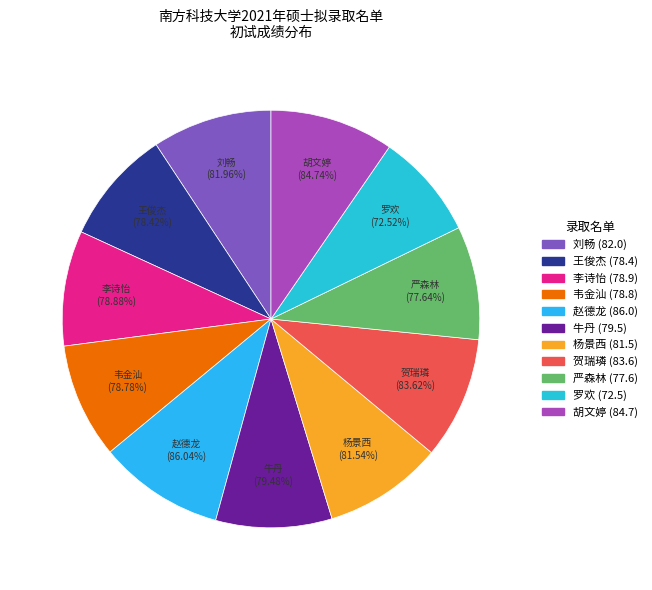

Is there a majority slice in this chart?

No